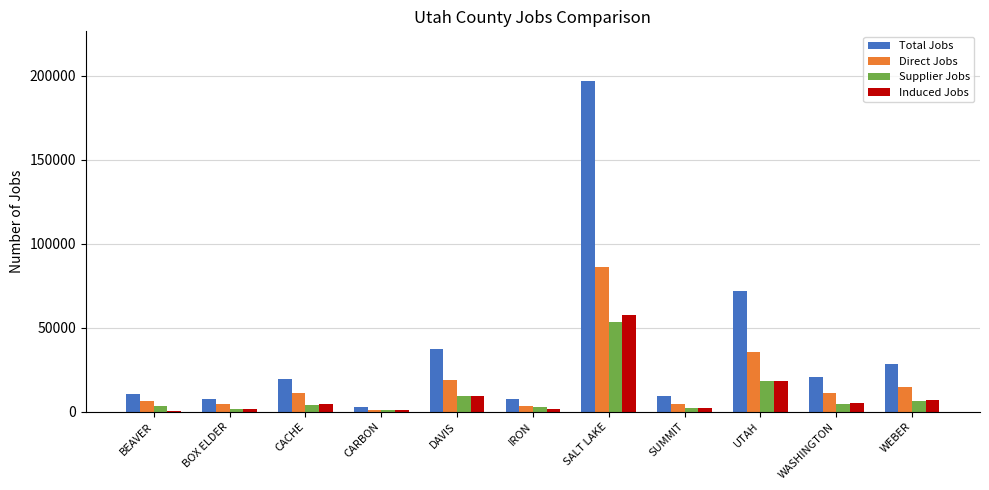

Between BOX ELDER and UTAH, which series saw the biggest shift?

Total Jobs